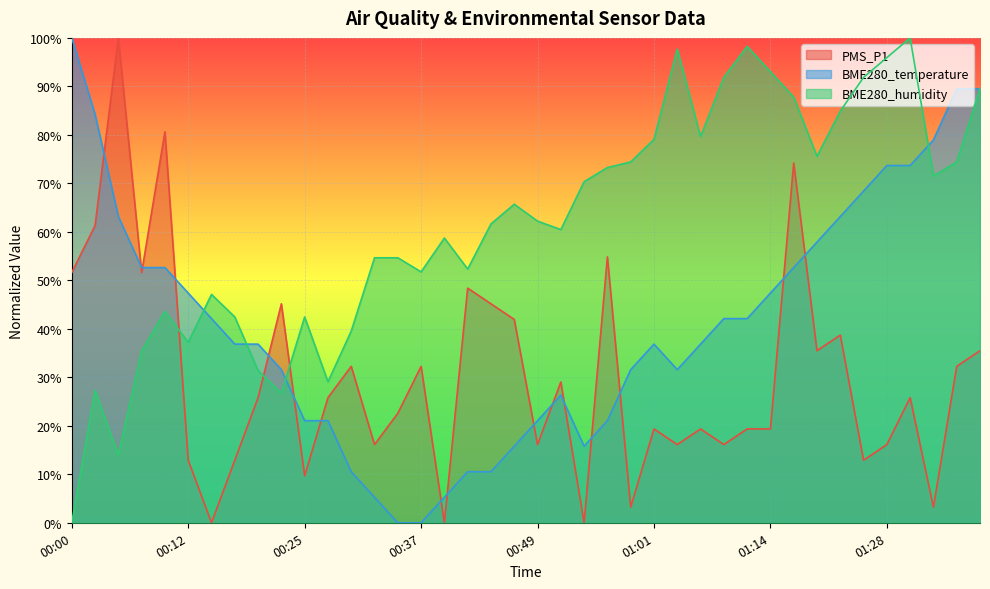

What is the label of the 3rd point from the right?

01:34